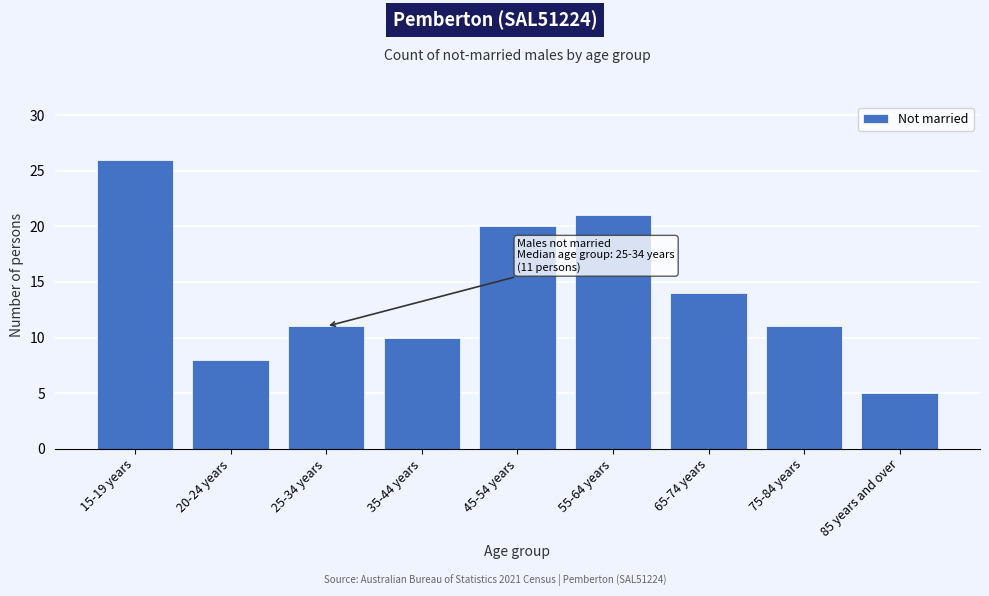

Reading left to right, what are all the values shown in this chart?

15-19 years=26	20-24 years=8	25-34 years=11	35-44 years=10	45-54 years=20	55-64 years=21	65-74 years=14	75-84 years=11	85 years and over=5